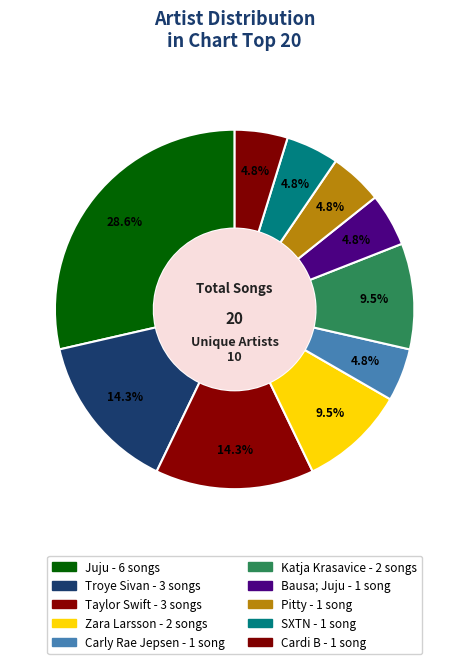

Rank the categories by value from highest to lowest.

Juju, Troye Sivan, Taylor Swift, Zara Larsson, Katja Krasavice, Carly Rae Jepsen, Bausa; Juju, Pitty, SXTN, Cardi B